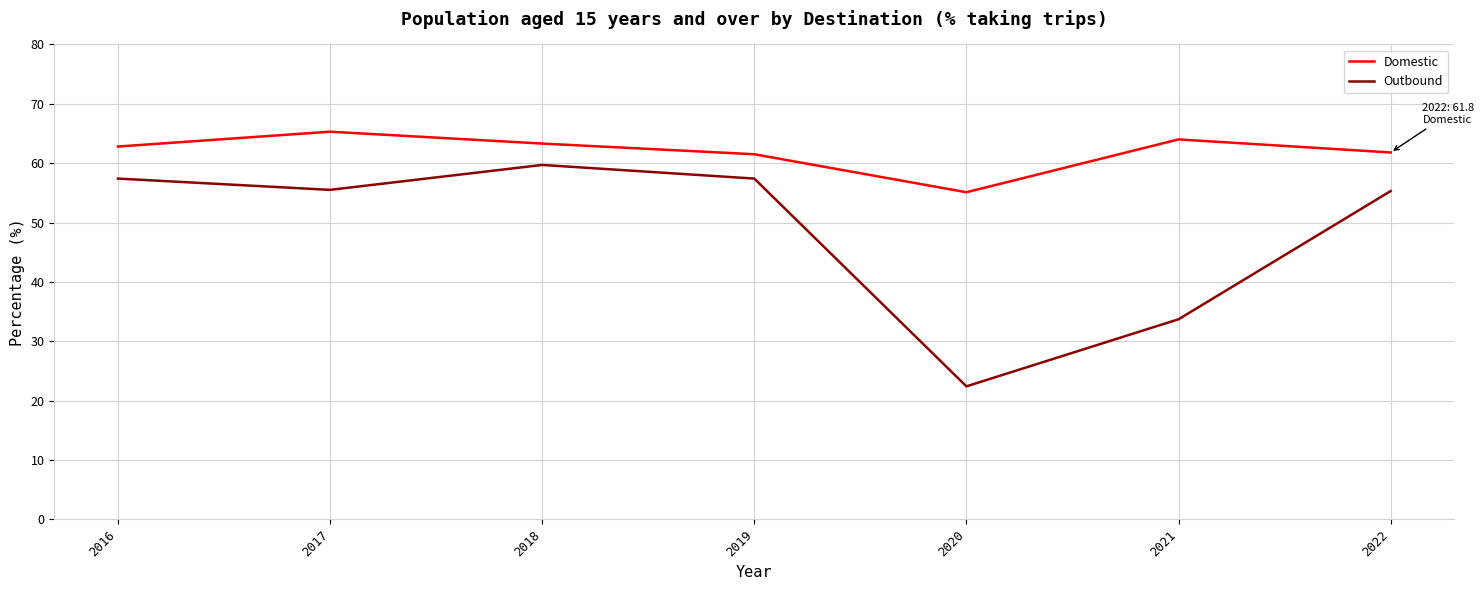

What is the difference between the maximum and second lowest values in the Domestic series?

3.8